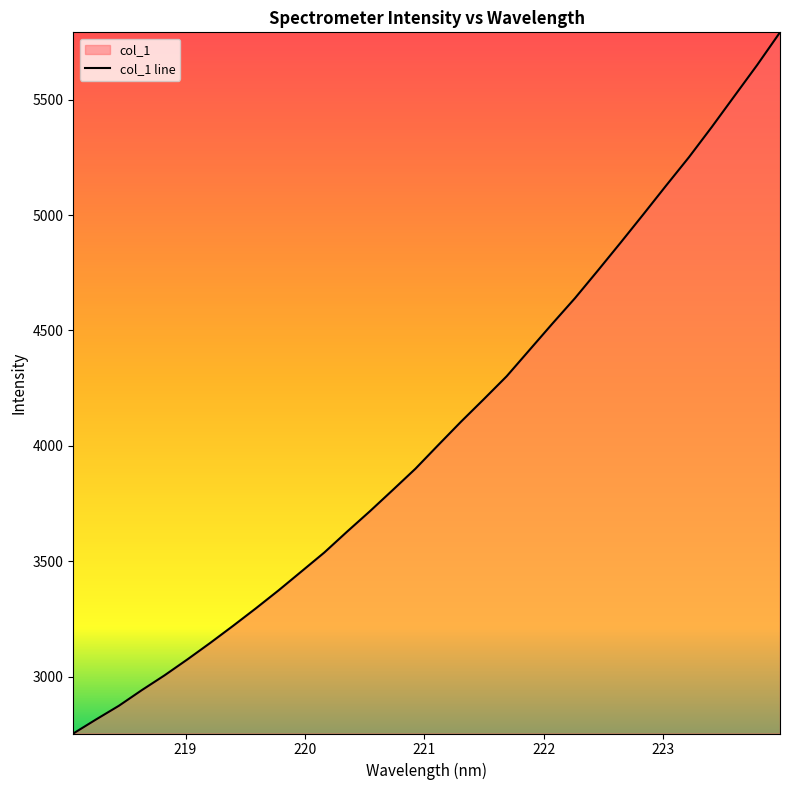

At which label does the data first exceed 4003?

221.1174